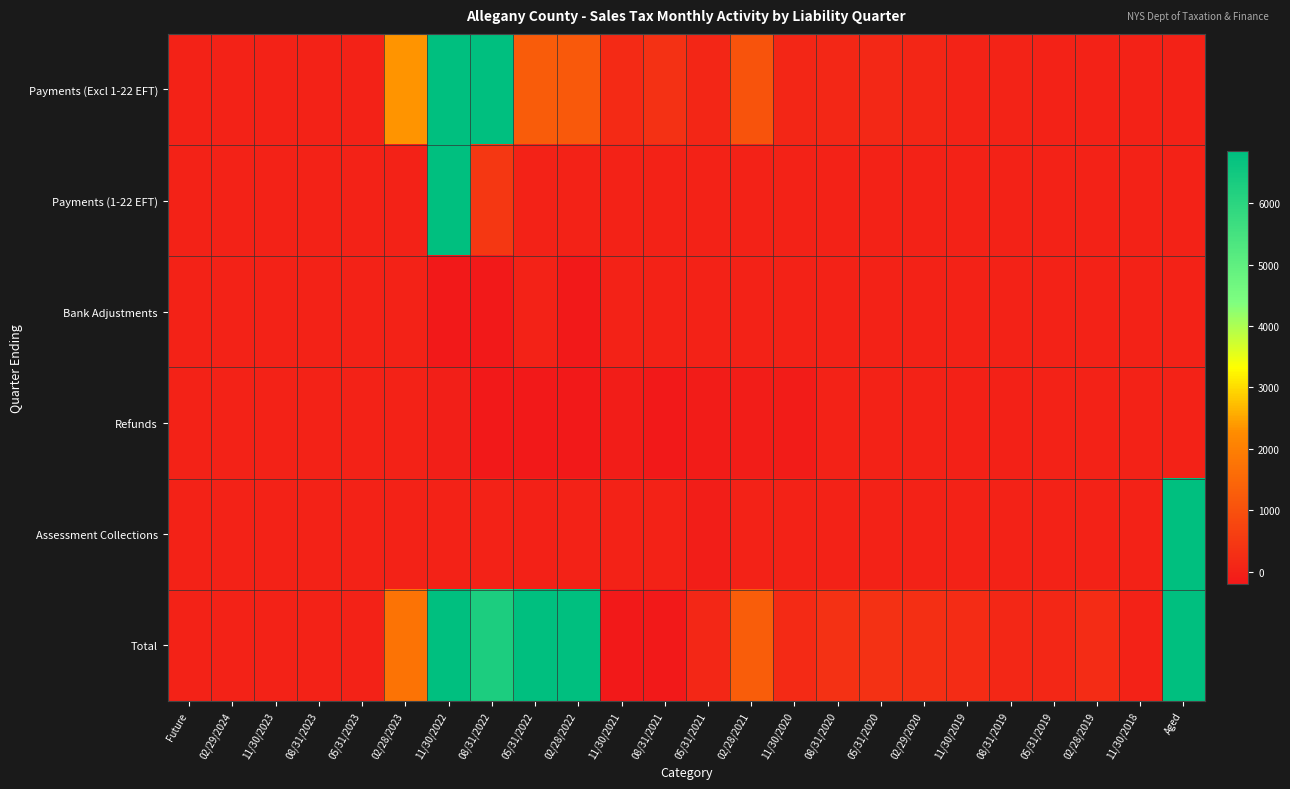

Which series has the largest total across all categories?

Total